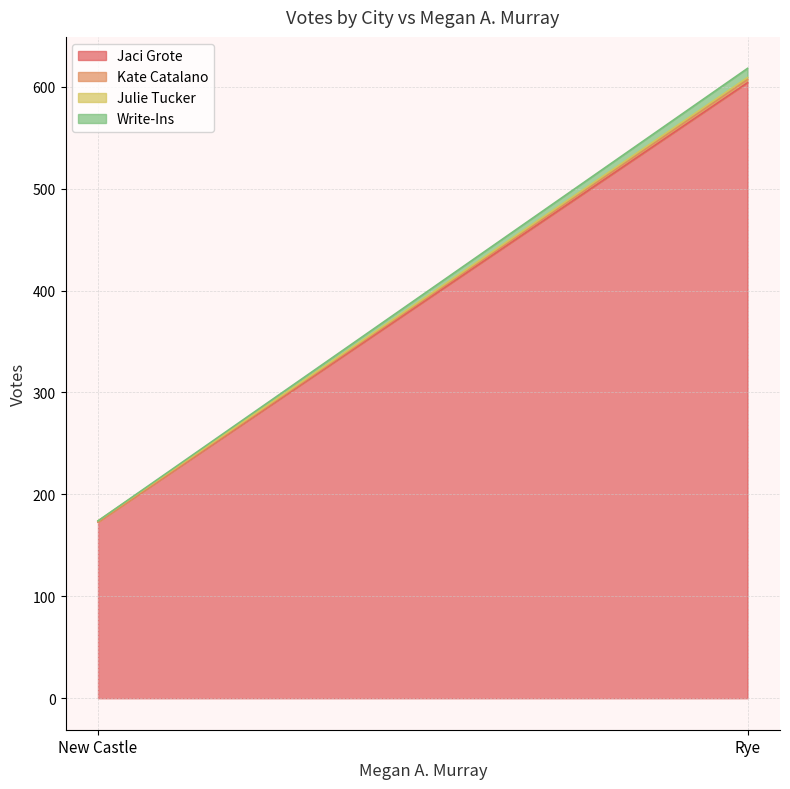

What is the difference between the highest and lowest values at New Castle?

173